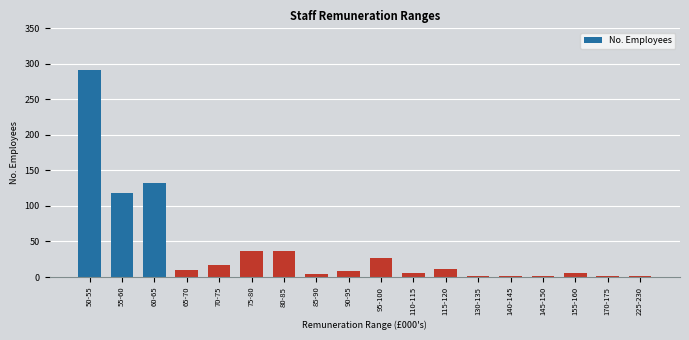

The value at 110-115 is 5. True or false?

True